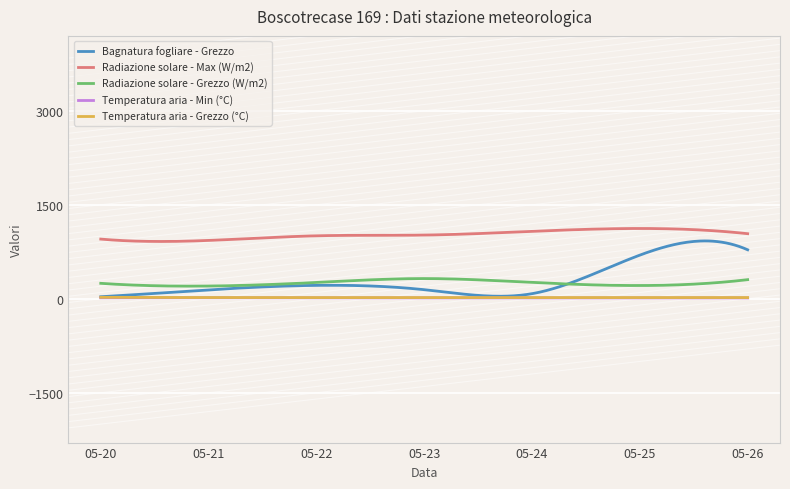

True or false: Radiazione solare - Max (W/m2) and Temperatura aria - Grezzo (°C) cross at least once.

False